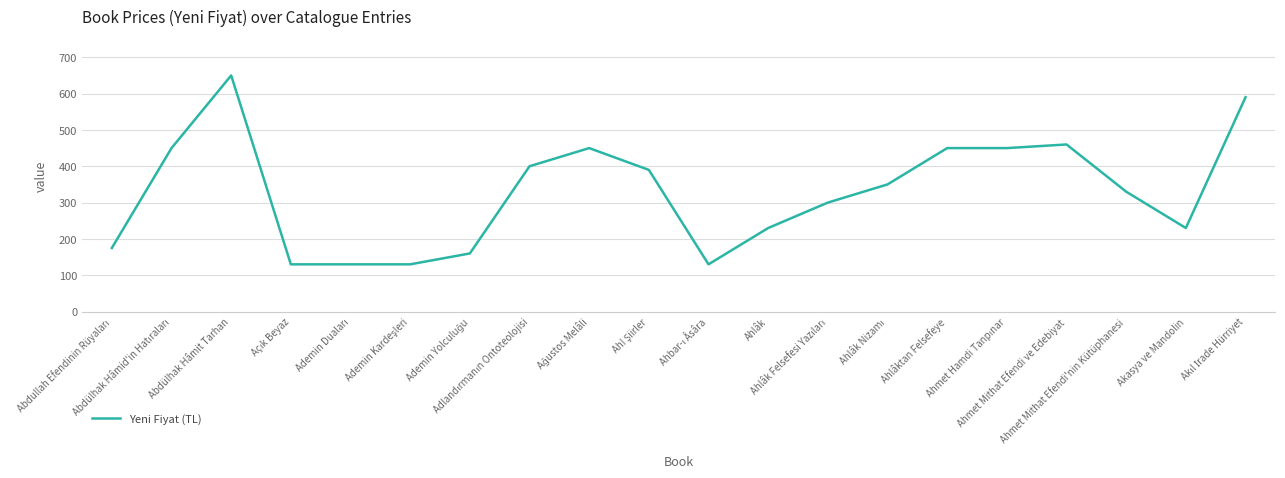

What is the minimum value shown in the chart?

130